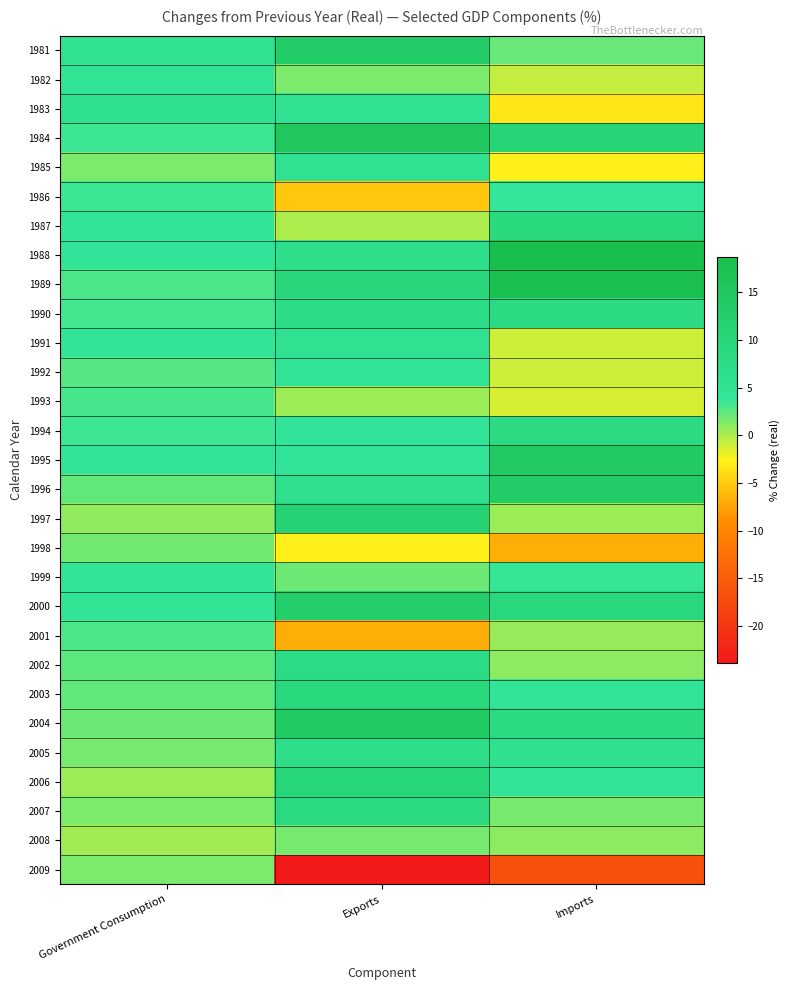

List the series in order of their peak value, highest first.

1988, 1989, 1984, 1995, 2004, 1996, 1981, 2000, 1997, 2006, 2003, 1987, 2007, 1994, 1990, 2002, 2005, 1983, 1985, 1991, 1982, 1992, 1999, 1986, 1993, 2001, 1998, 2008, 2009